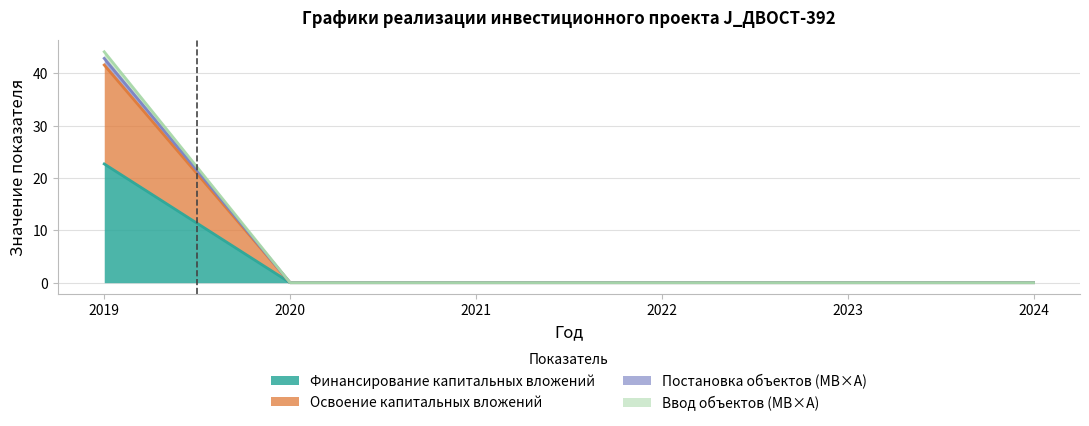

Does the chart have visible grid lines?

Yes